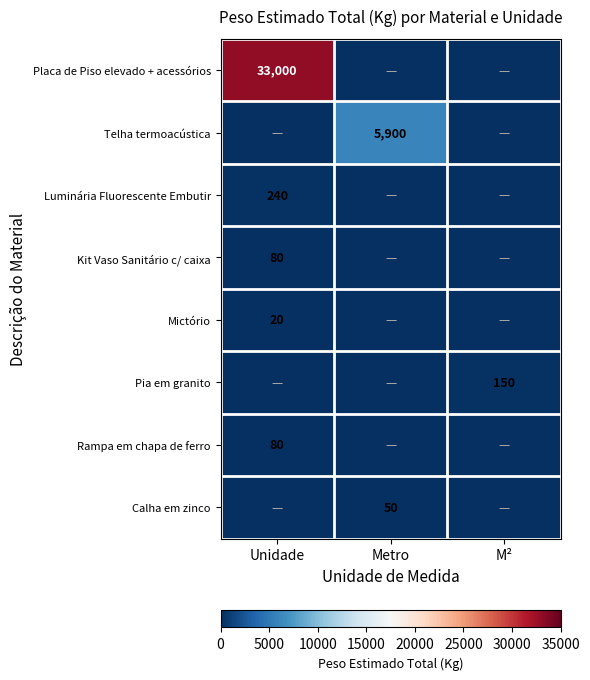

At which category does the chart reach its peak across all series?

Unidade